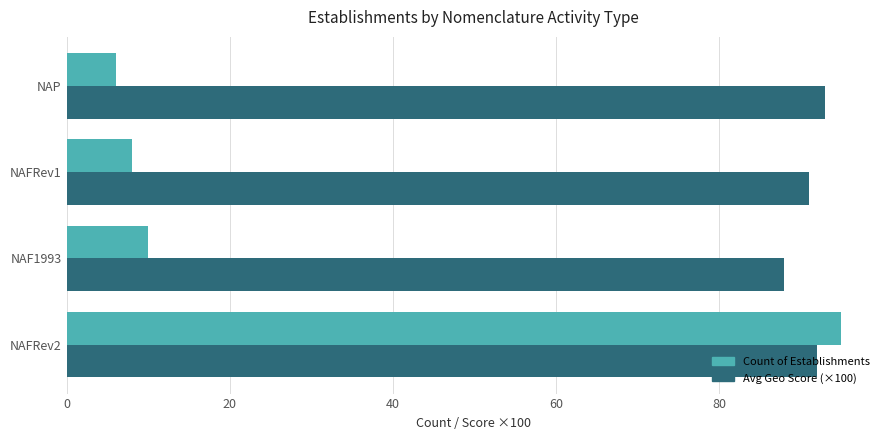

Which series changed the most between NAFRev2 and NAP?

Count of Establishments